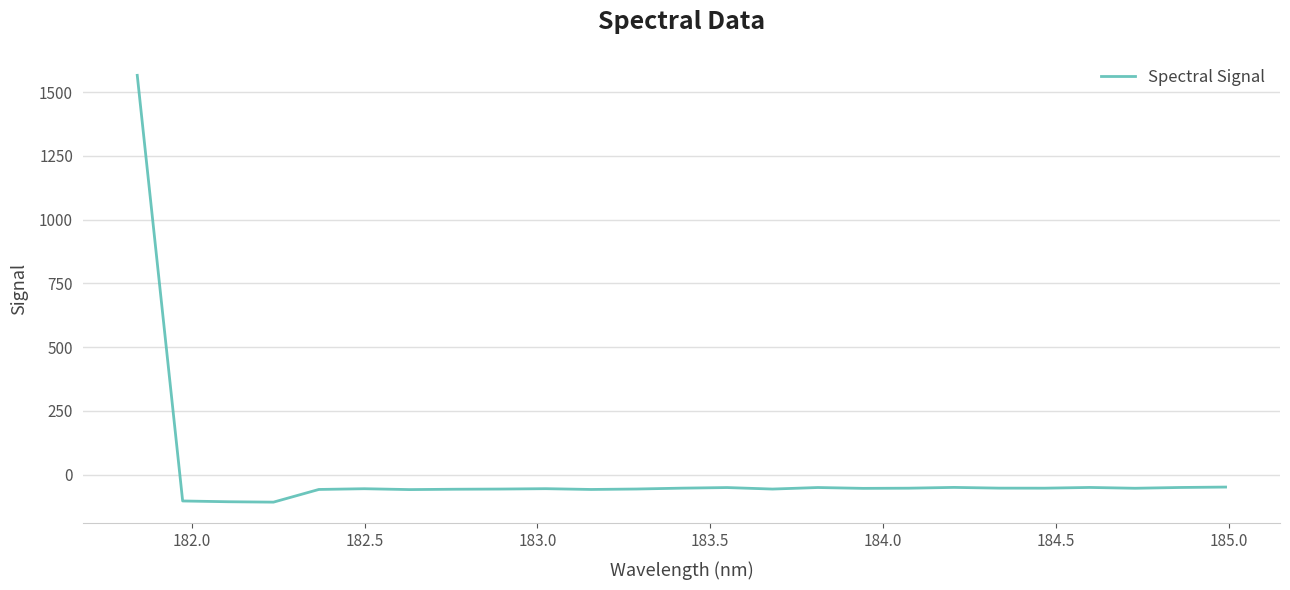

What is the difference between the maximum and minimum values?

1674.2